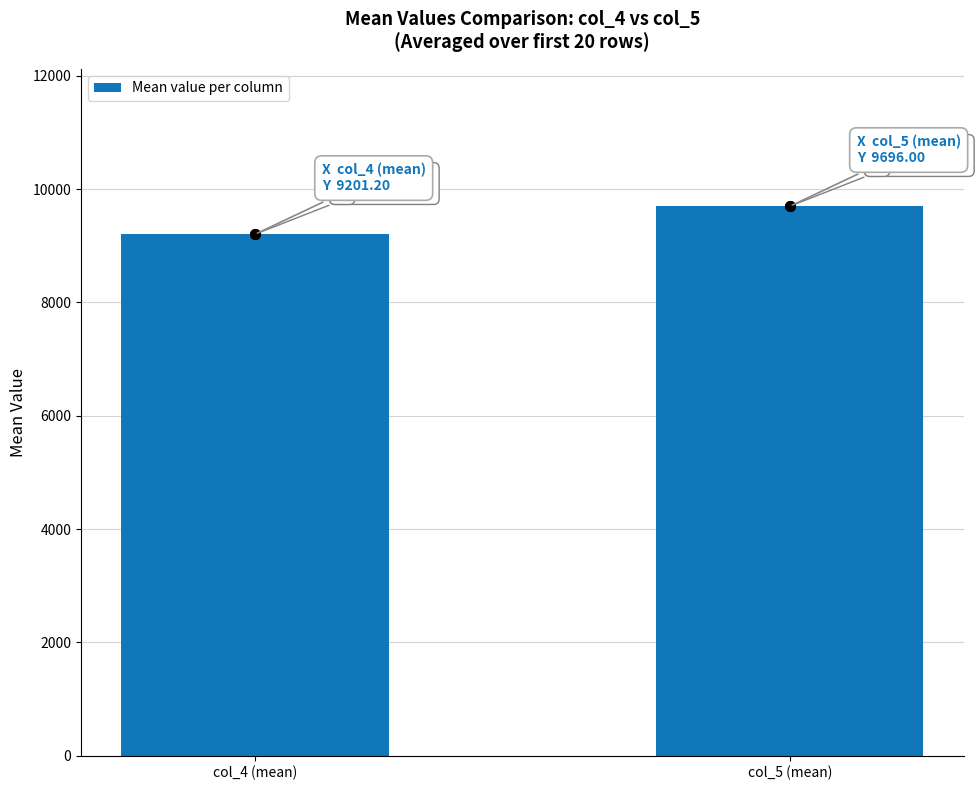

Rank the categories by value from highest to lowest.

col_5 (mean), col_4 (mean)